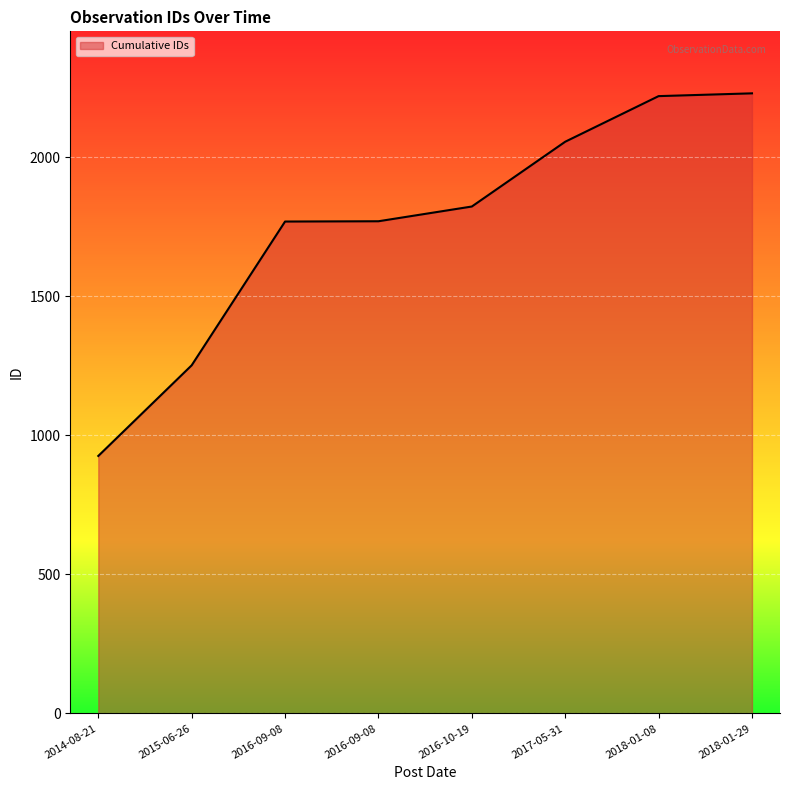

Count the number of data series in this chart.

1